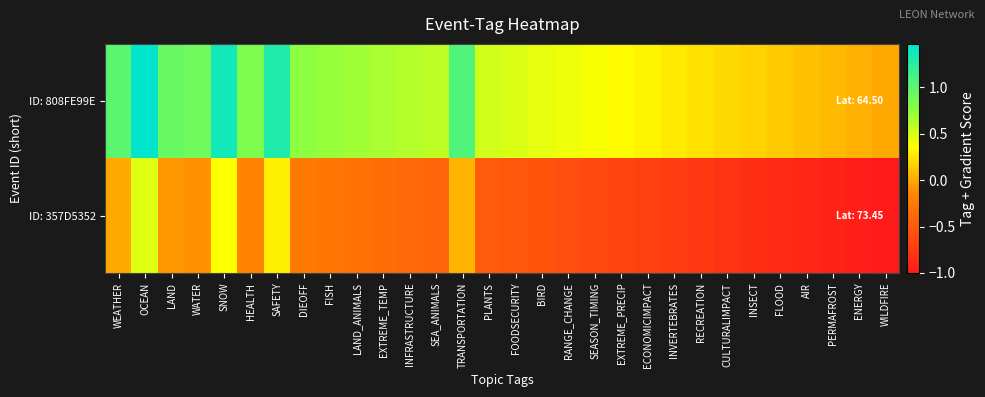

Which category has the lowest value across all series?

WILDFIRE